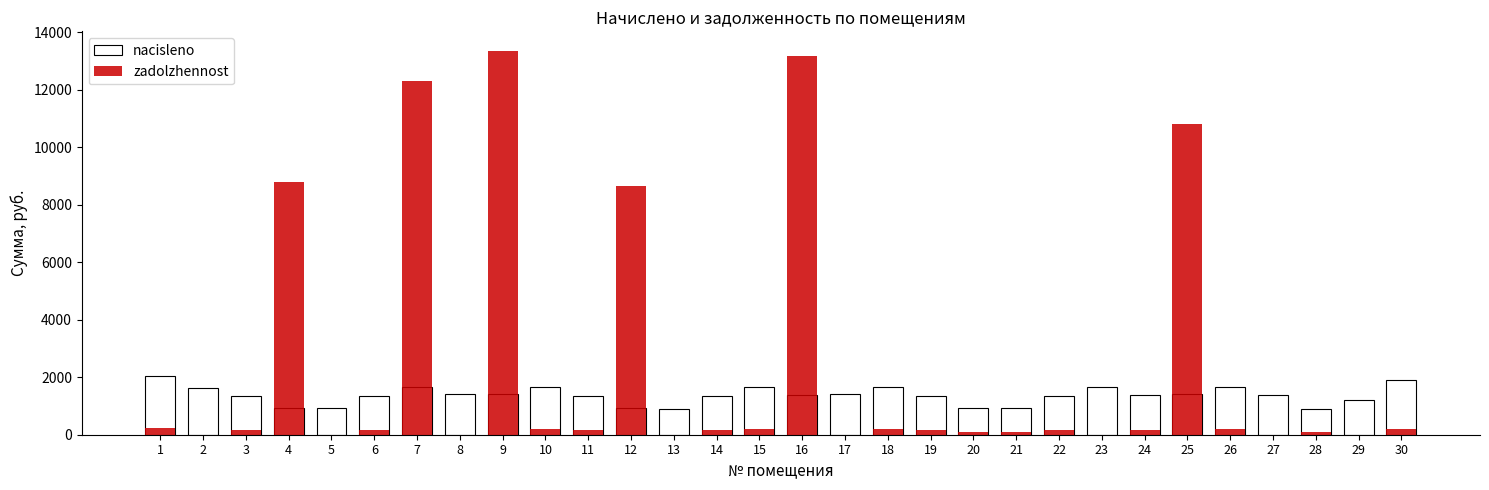

What is the difference between the maximum and second lowest values in the zadolzhennost series?

13360.4